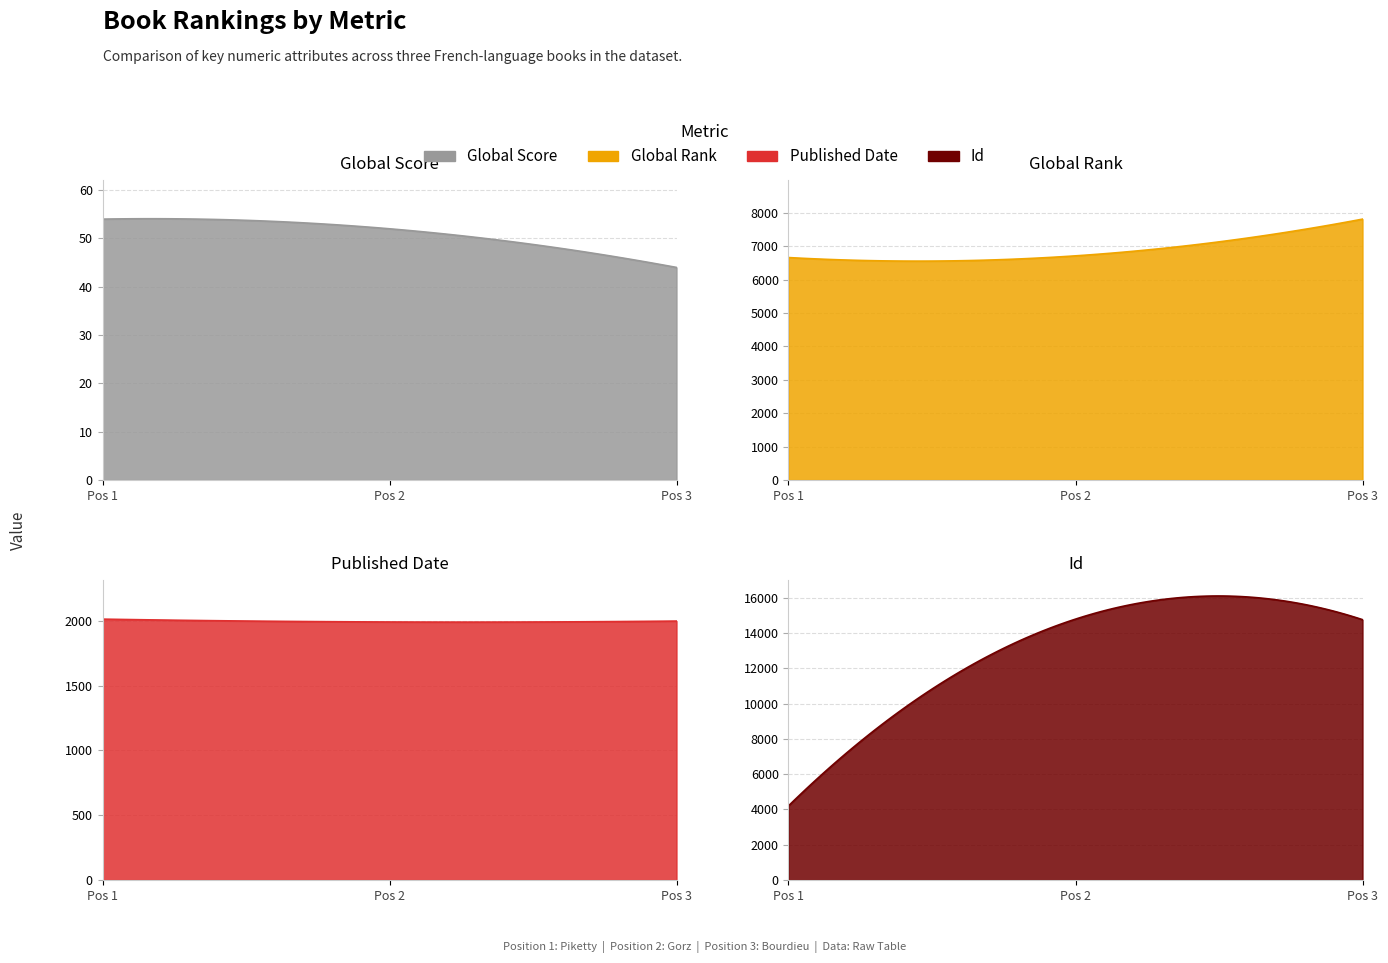

Reading left to right, transcribe all the data shown in this chart.

Global Score: 1=54	2=52	3=44
Global Rank: 1=6658	2=6709	3=7808
Published Date: 1=2013	2=1991	3=1998
Id: 1=4205	2=14798	3=14768